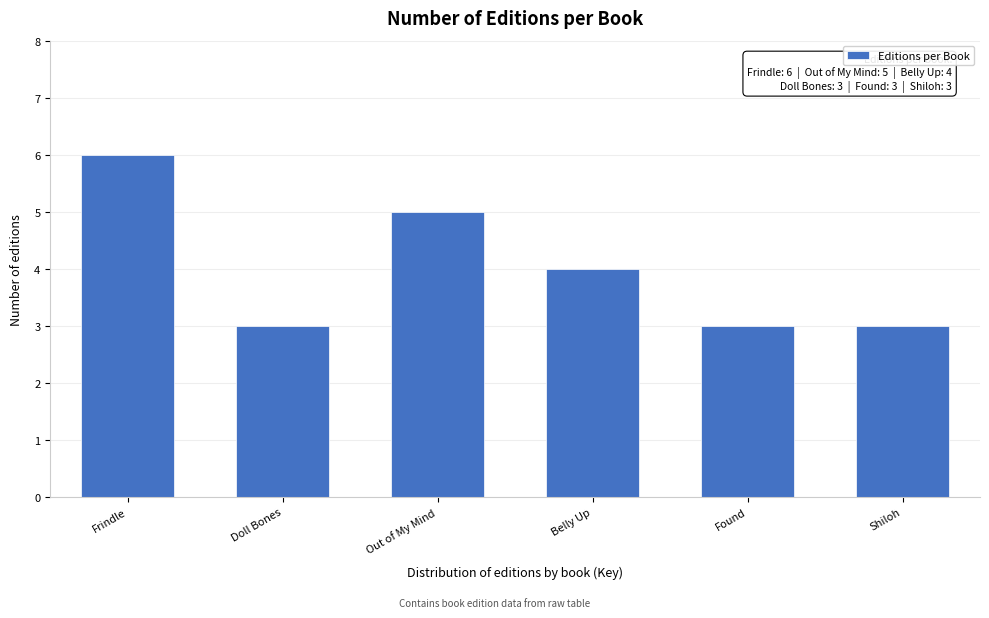

Reading left to right, what are all the values shown in this chart?

Frindle=6	Doll Bones=3	Out of My Mind=5	Belly Up=4	Found=3	Shiloh=3